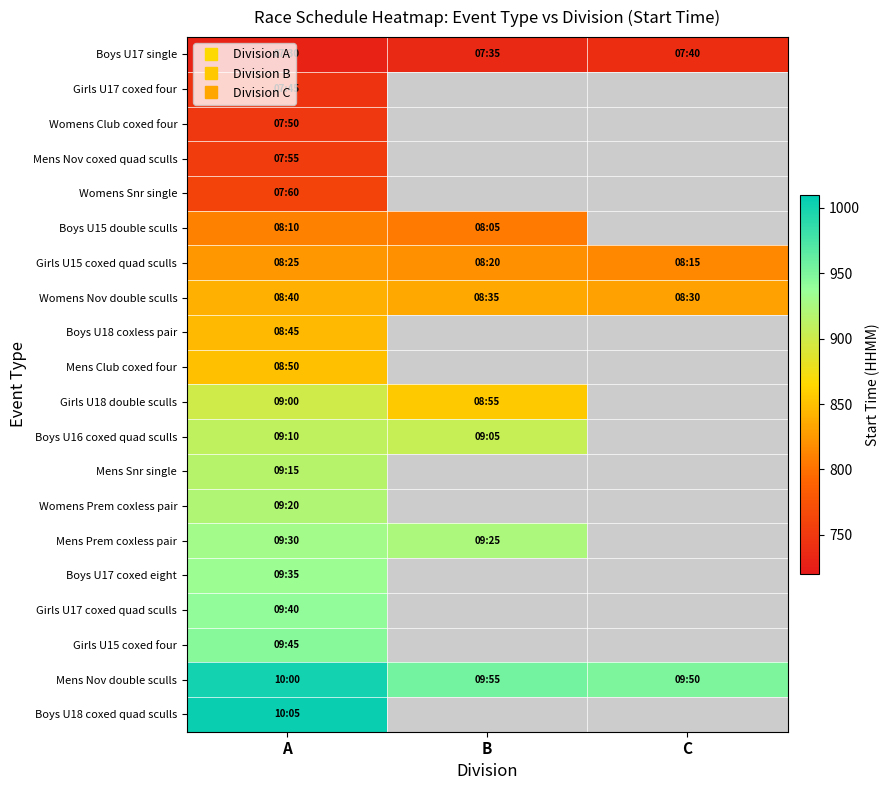

True or false: Boys U17 coxed eight has a value of 935.0 at A.

True